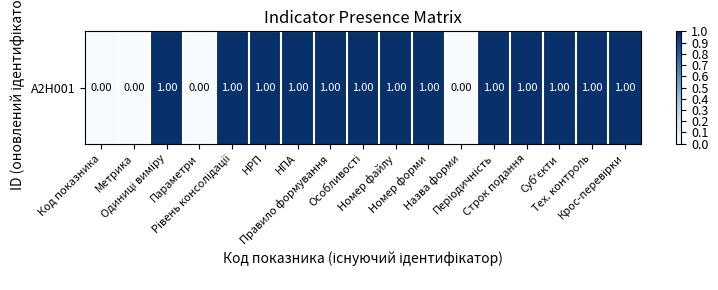

At which label is the value closest to 0?

Код показника